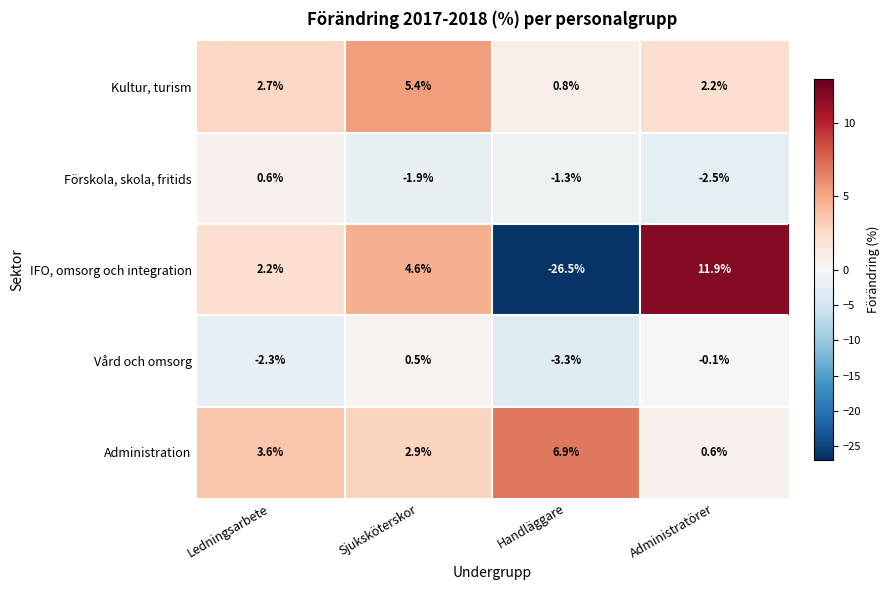

What is the total value across all series at Administratörer?

12.1